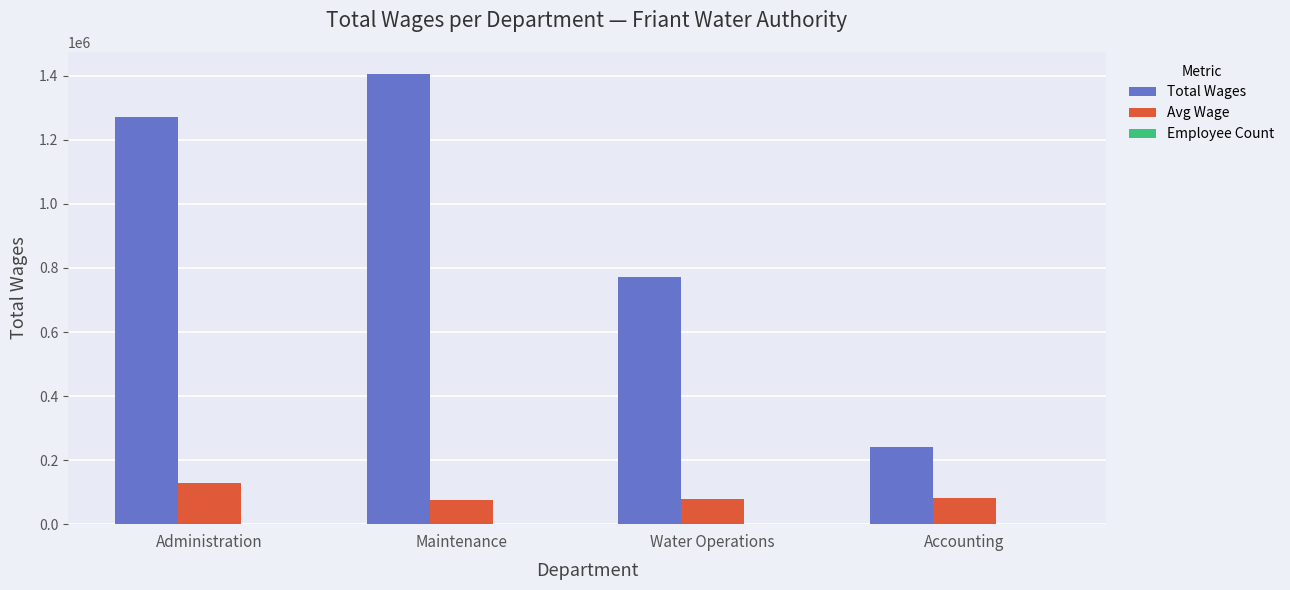

What is the sum of all Total Wages values?

3686233.0